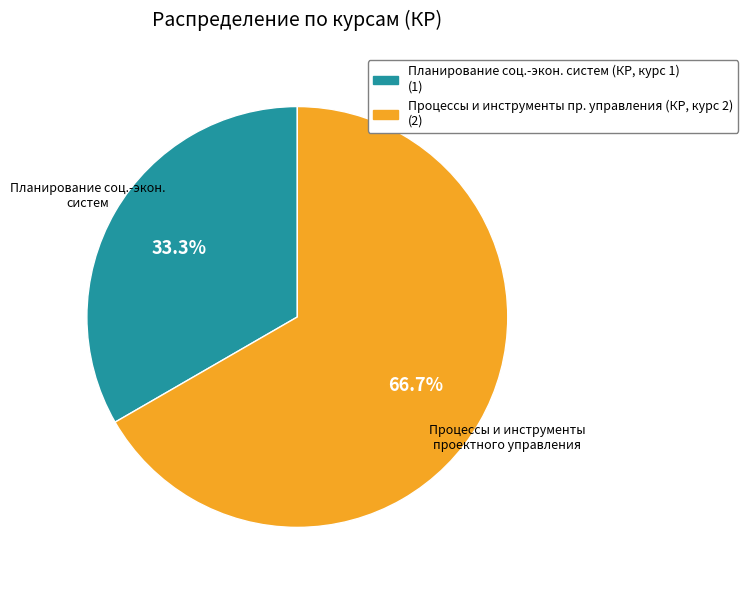

Is there any slice that represents more than half of the pie?

Yes